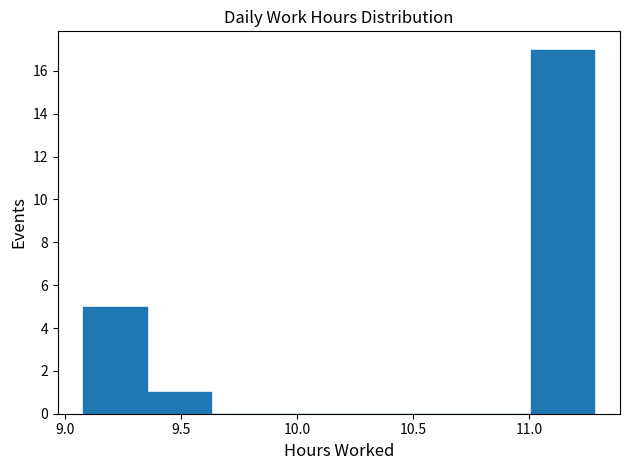

Reading left to right, list every bar in this chart as the range it spans on the x-axis followed by its height. Neither the bar edges nor the heights are printed on the chart, so give them approximately, as read against the axes.

9.080 to 9.355: 5
9.355 to 9.630: 1
9.630 to 9.905: 0
9.905 to 10.180: 0
10.180 to 10.455: 0
10.455 to 10.730: 0
10.730 to 11.005: 0
11.005 to 11.280: 17